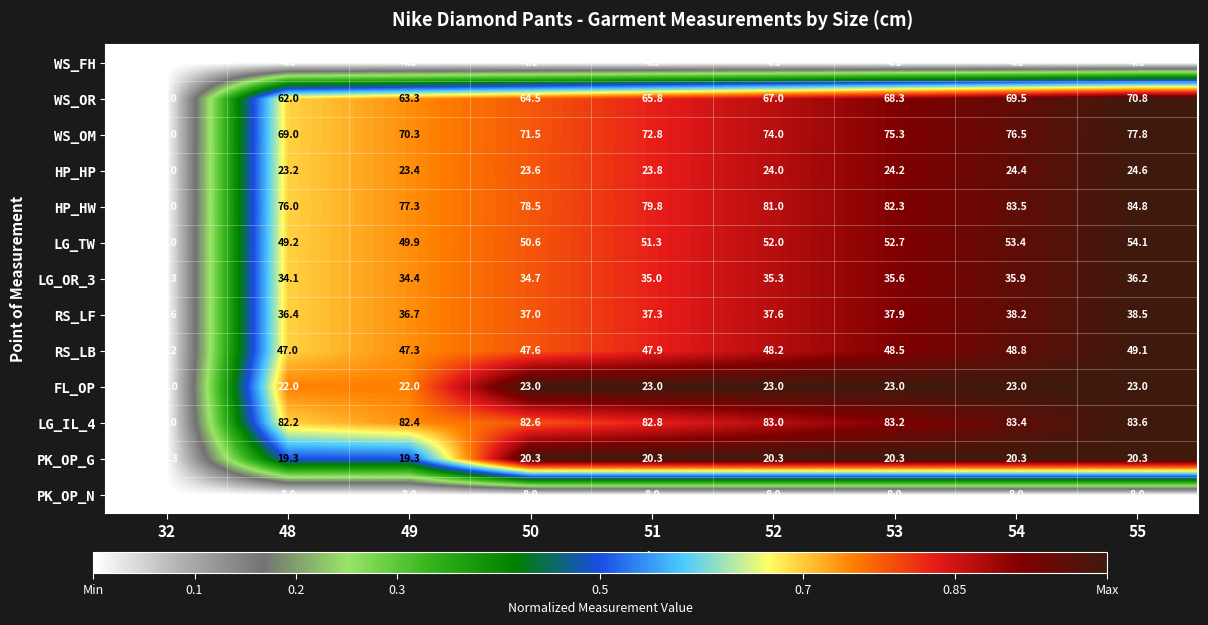

At how many categories does at least one series exceed 73?

9